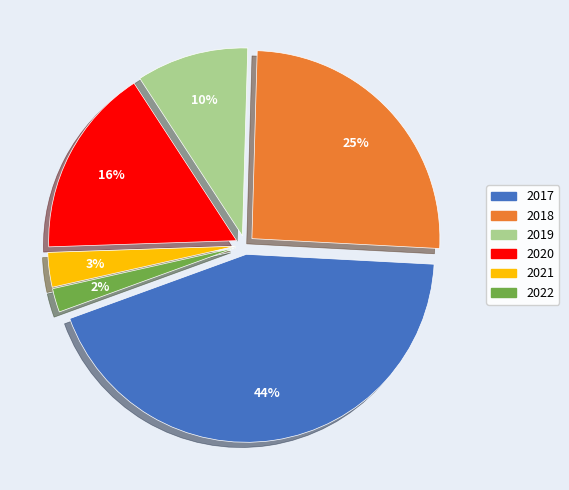

Rank the categories by value from highest to lowest.

2017, 2018, 2020, 2019, 2021, 2022